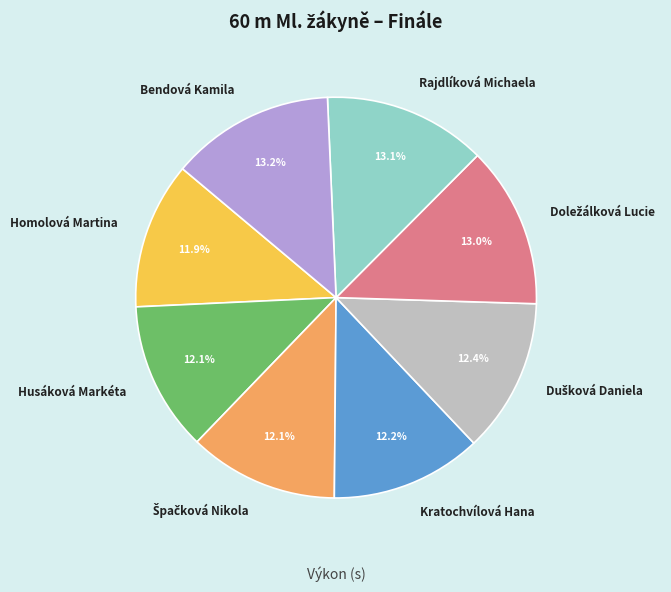

Is there a majority slice in this chart?

No